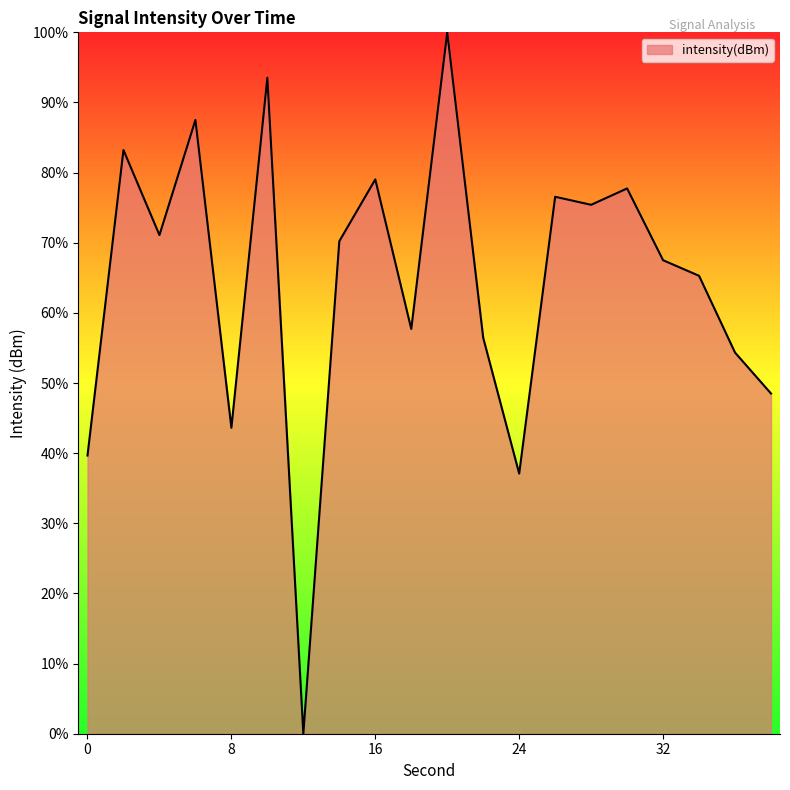

How many lines are shown in the chart?

1